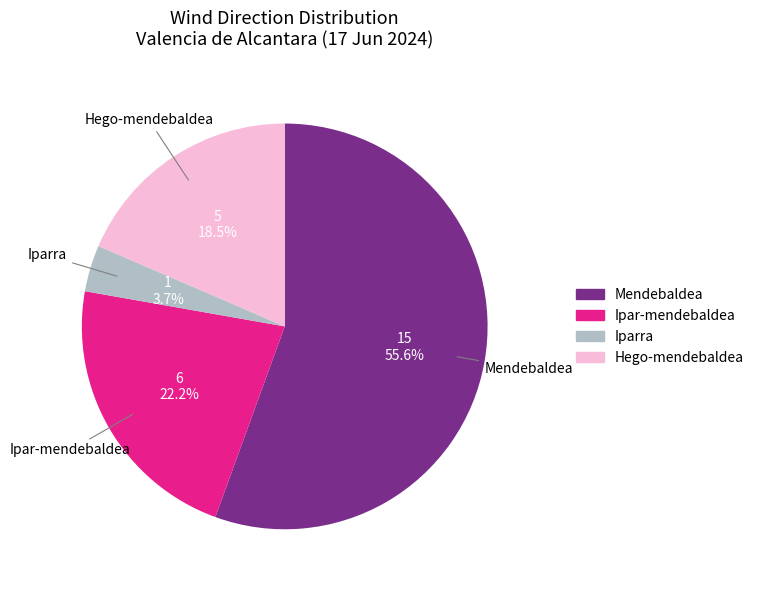

Does Mendebaldea account for over 50% of the chart?

Yes